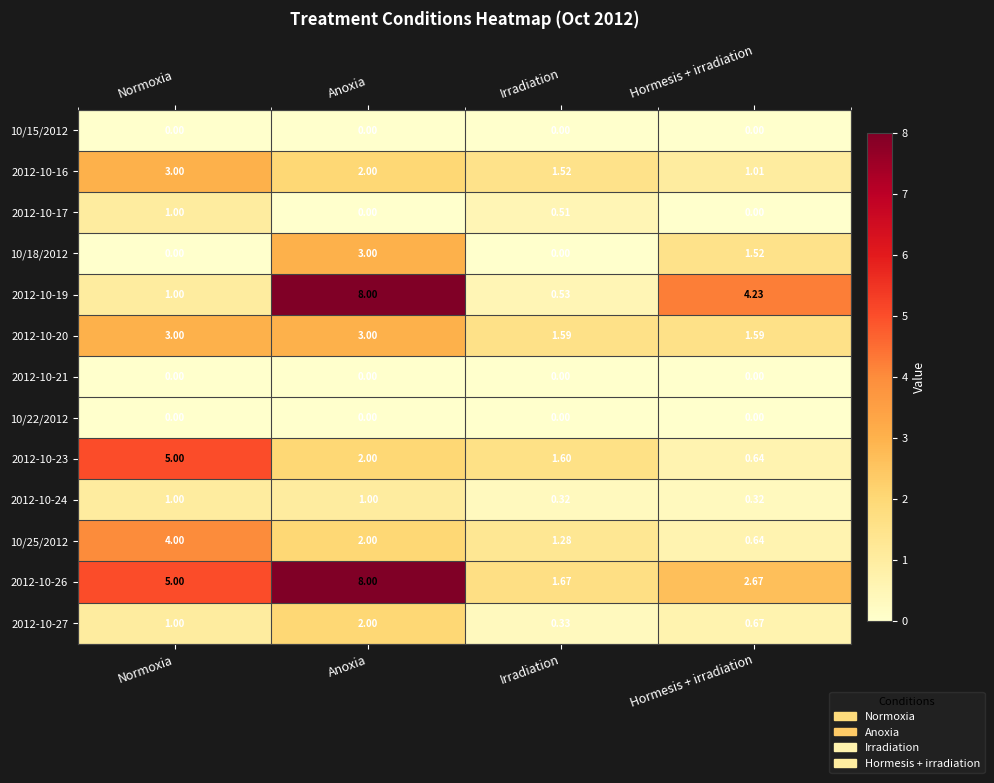

At which category does the chart reach its peak across all series?

Anoxia